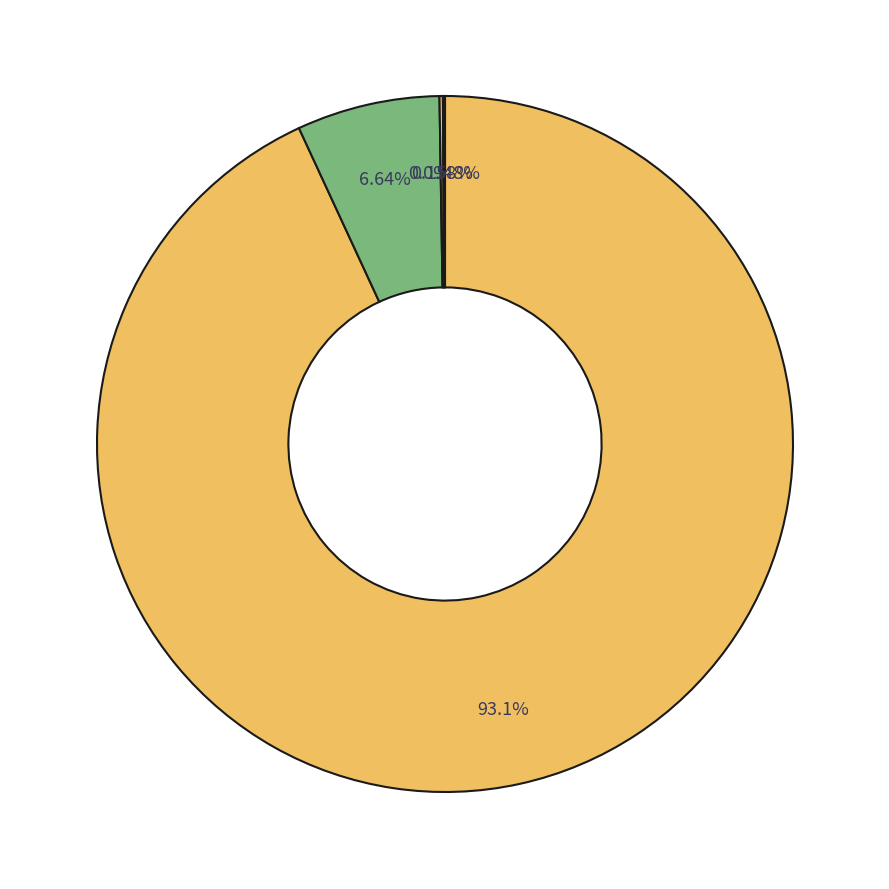

Rank the categories by value from lowest to highest.

Marokko, Irak, Somalia, Georgien, Syrien, Algerien, Eritrea, Afghanistan, Übrige Nationalitäten